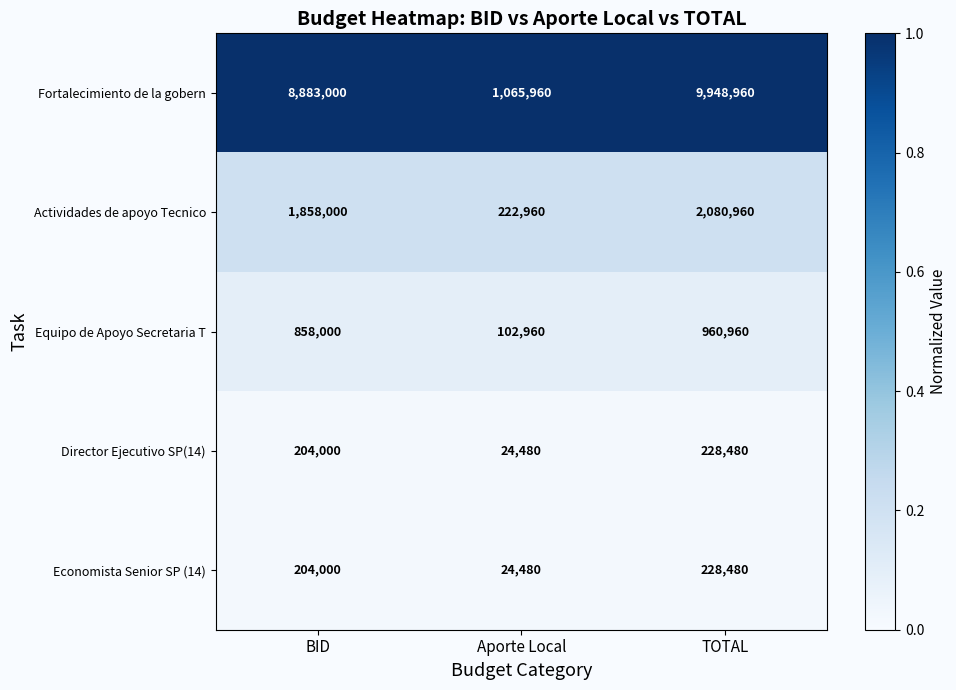

How many Economista Senior SP (14) values are between 24480 and 228480?

3